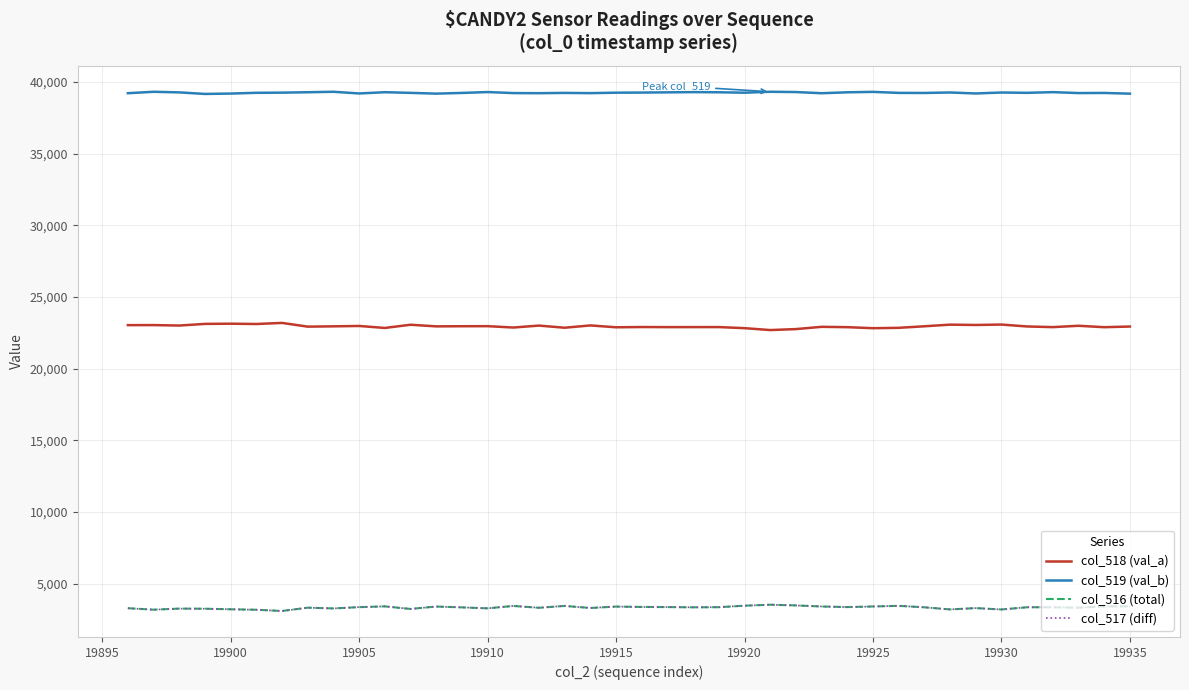

Which series has the largest total across all categories?

col_519 (val_b)